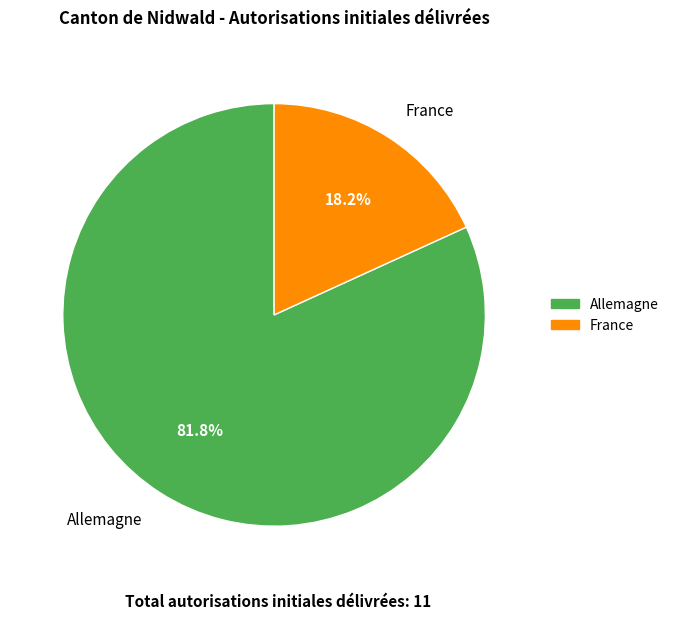

Do France and Allemagne together represent more than half of the pie?

Yes